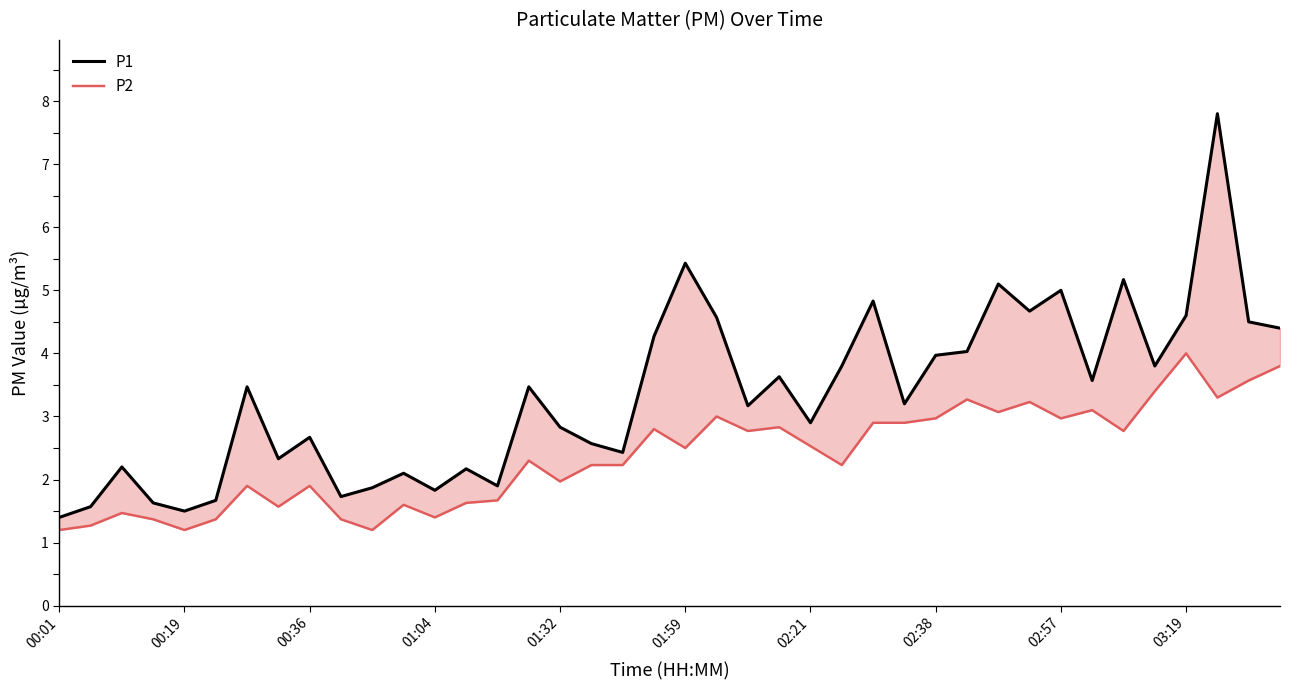

What is the difference between the P1 values at 00:36 and 21?

2.4